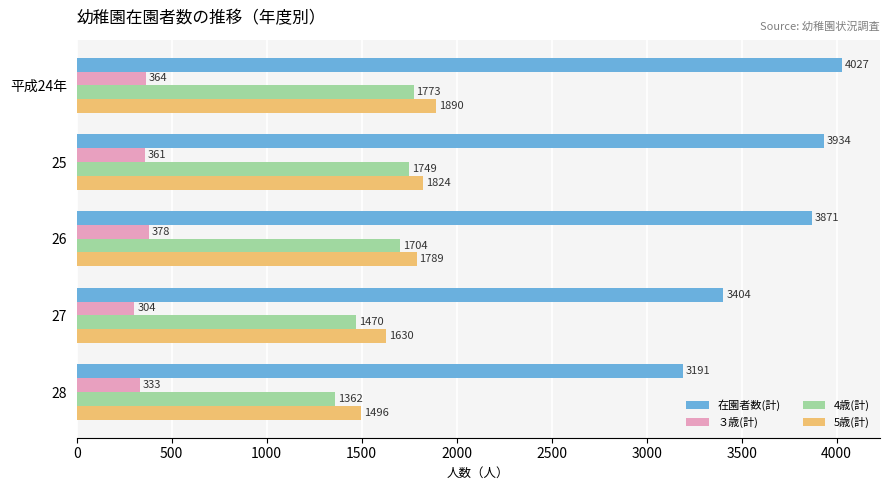

Is it true that 5歳(計) equals 722 at 27?

False